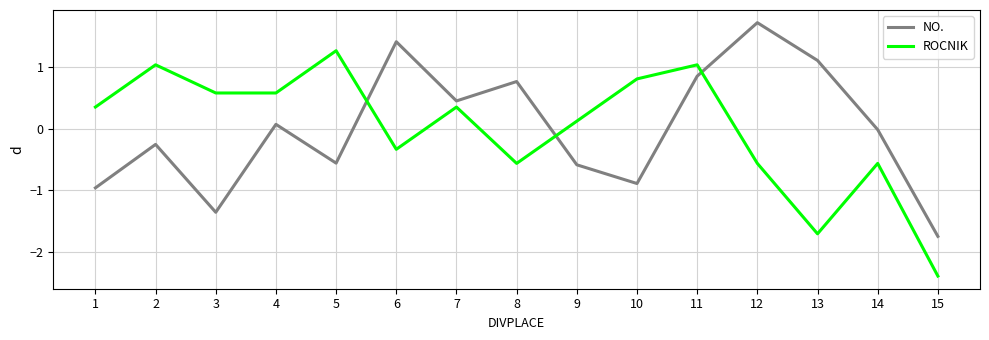

Which category has the highest value across all series?

12